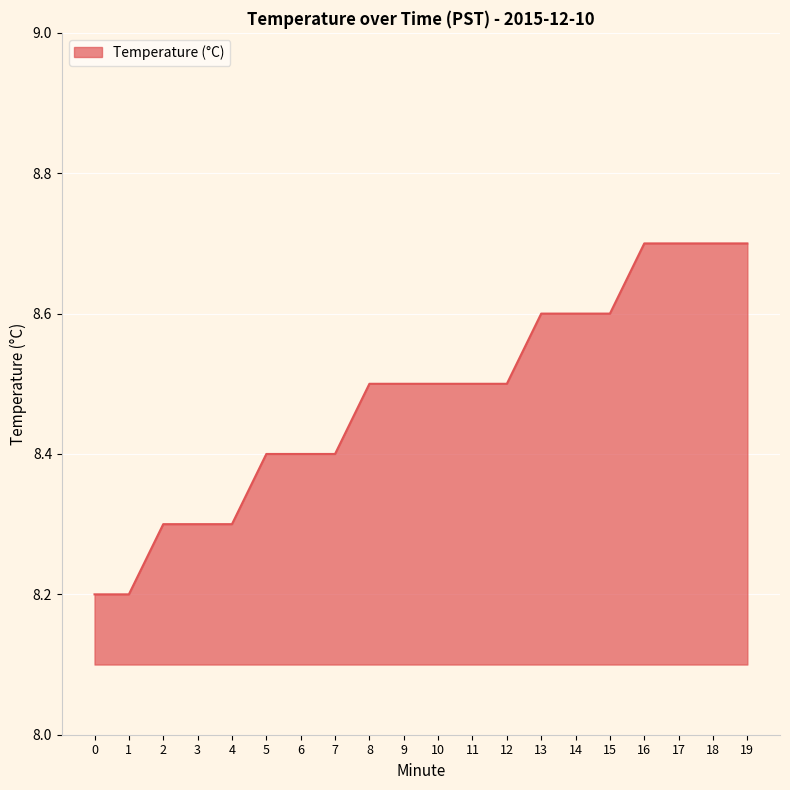

Reading left to right, list all the values displayed in this chart.

8.2	8.2	8.3	8.3	8.3	8.4	8.4	8.4	8.5	8.5	8.5	8.5	8.5	8.6	8.6	8.6	8.7	8.7	8.7	8.7